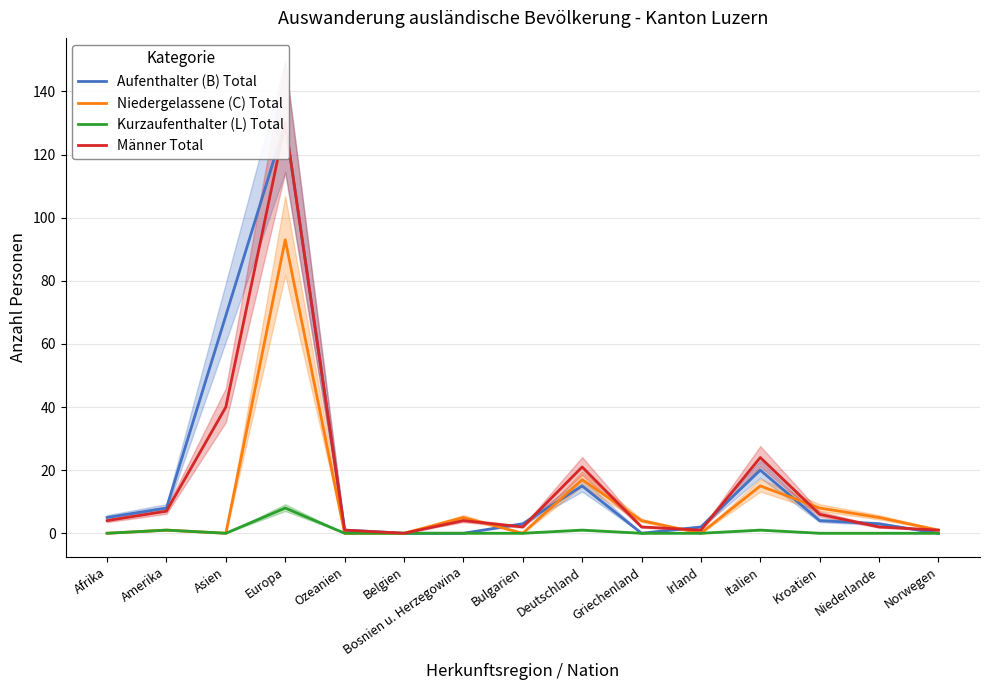

Where is the first local maximum for Niedergelassene (C) Total?

Amerika